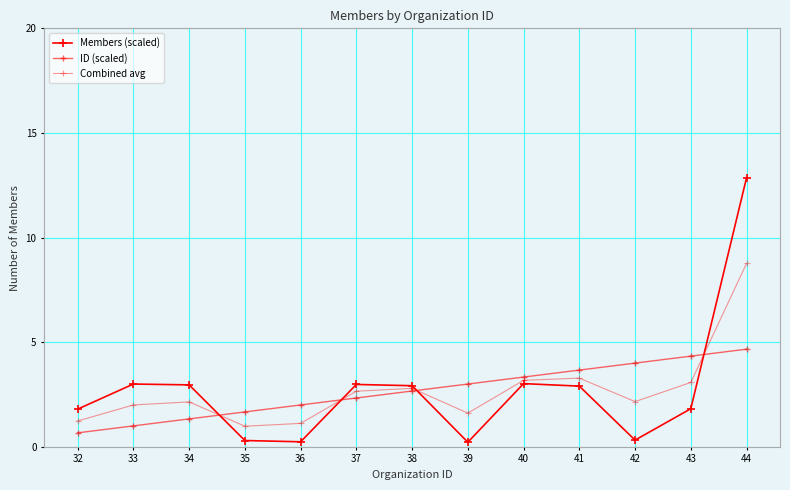

Count the number of data series in this chart.

3